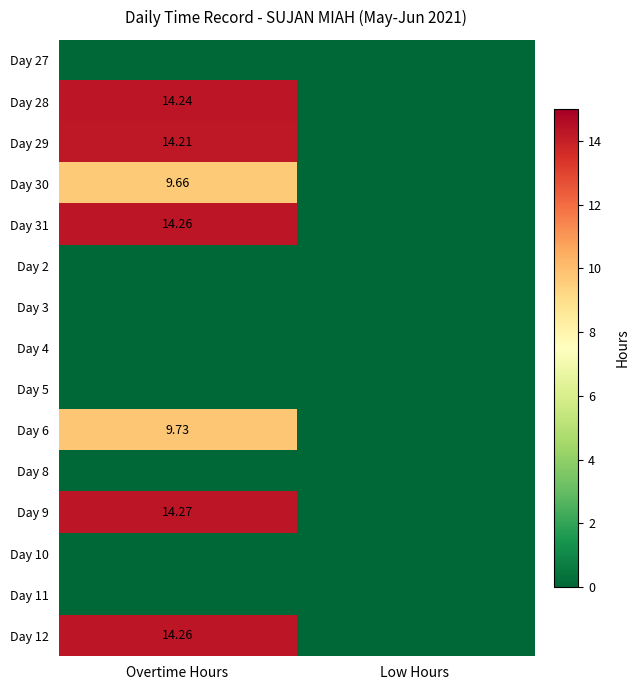

The Day 11 series shows 0.0 at Low Hours. True or false?

True